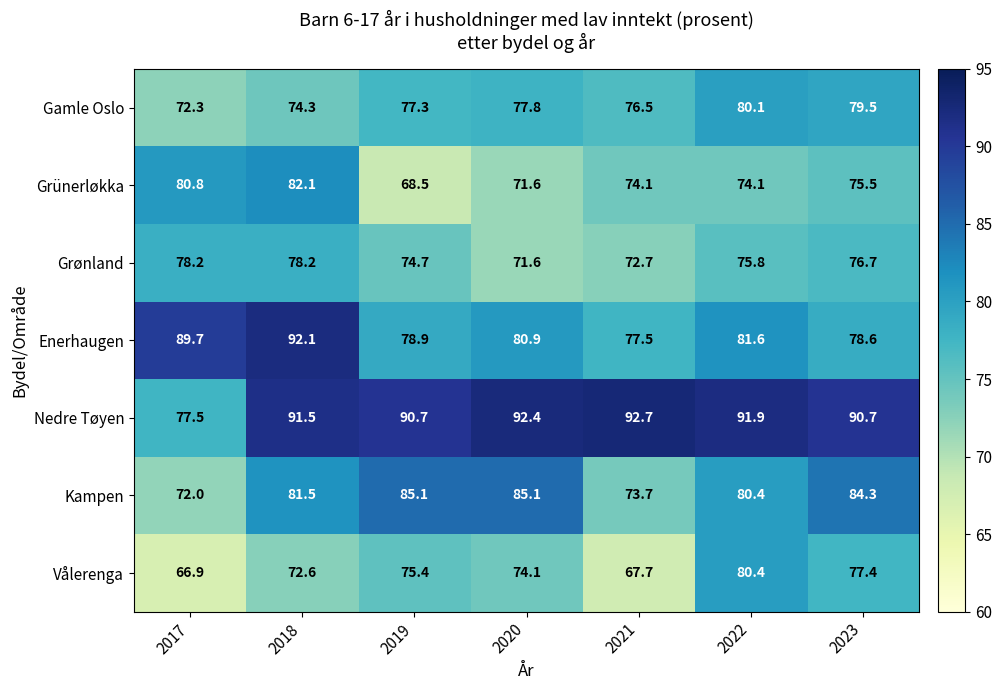

How many distinct data groups are displayed?

7